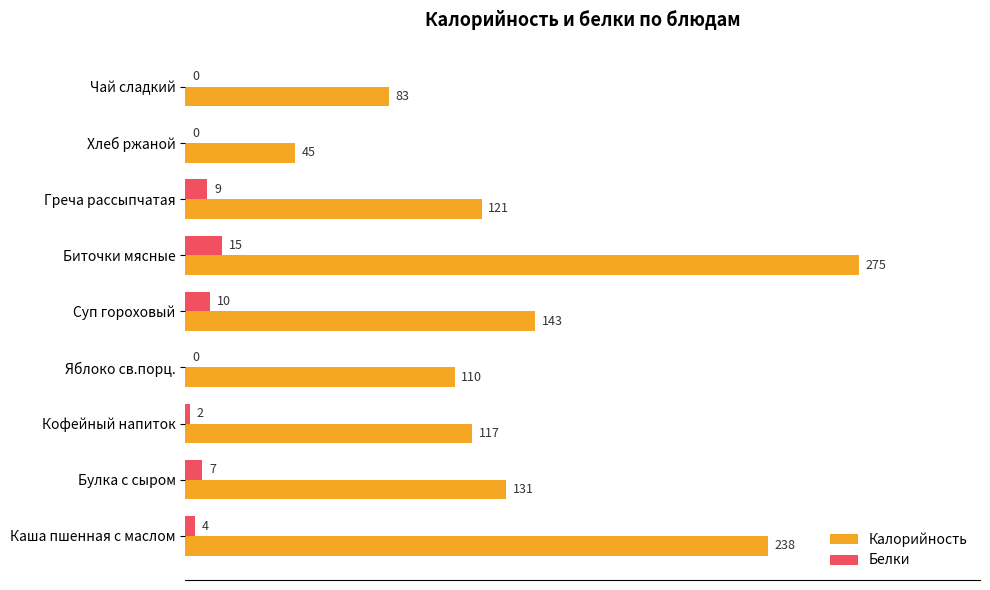

What is the sum of all Белки values?

47